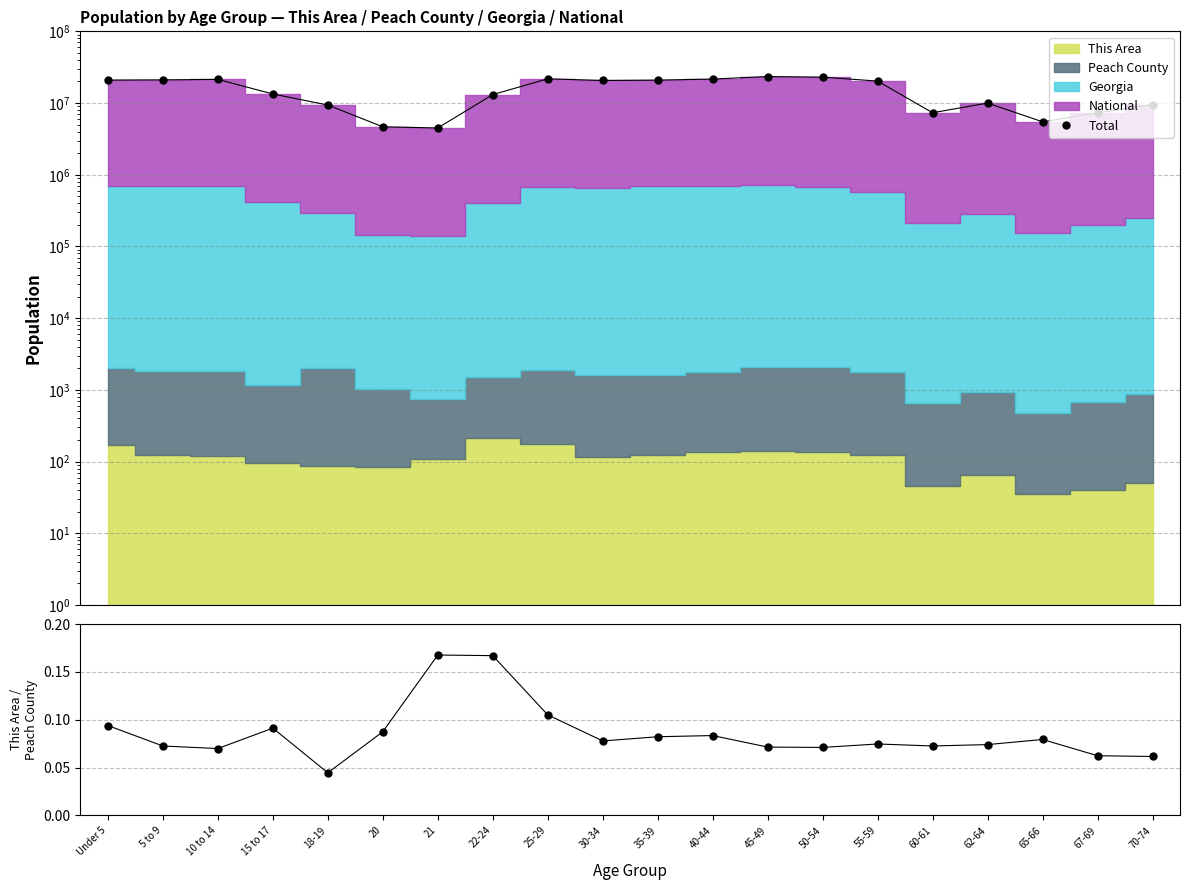

What is the difference between the maximum and second lowest values?

18769705